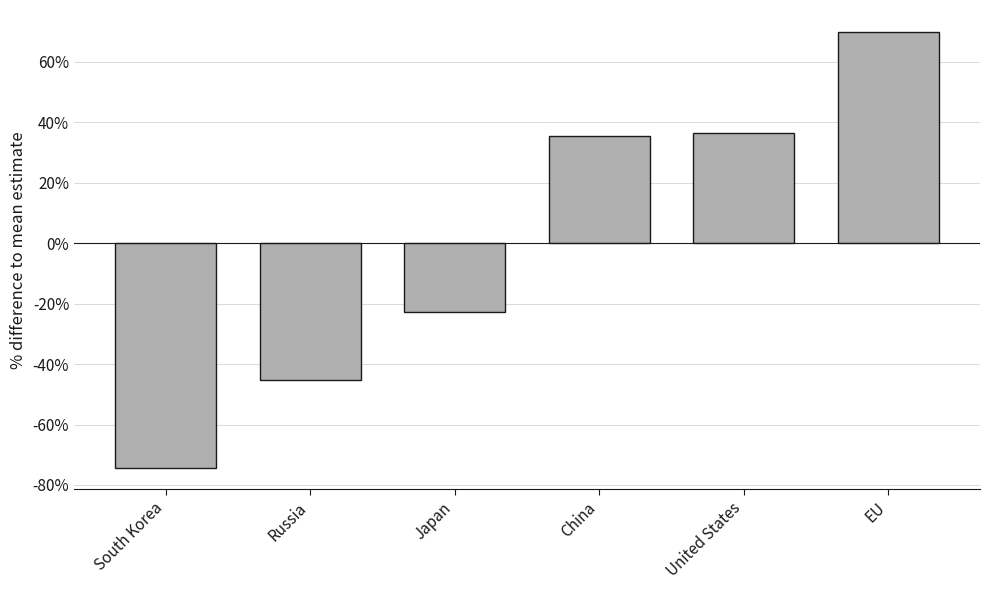

What is the sum of the values at Russia and United States?

-8.6